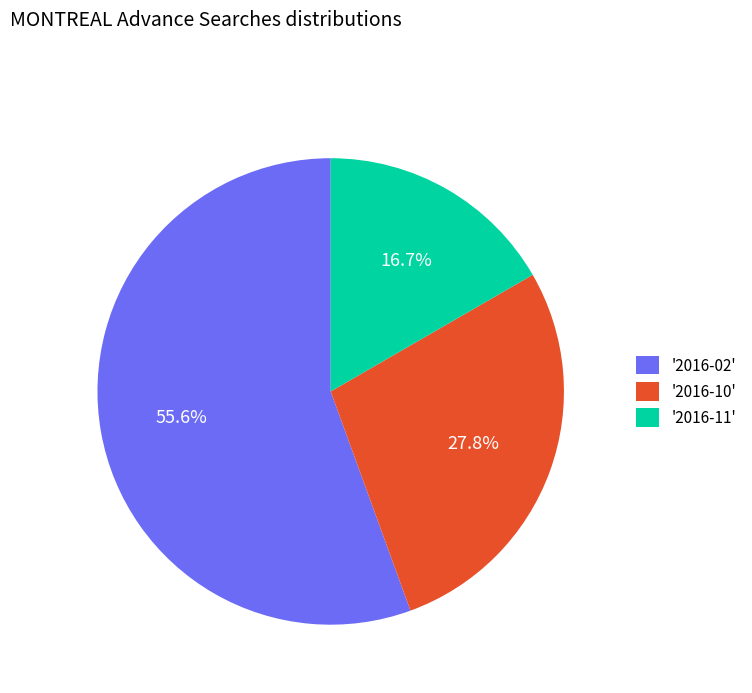

What percentage is NOT represented by '2016-10'?

72.2%